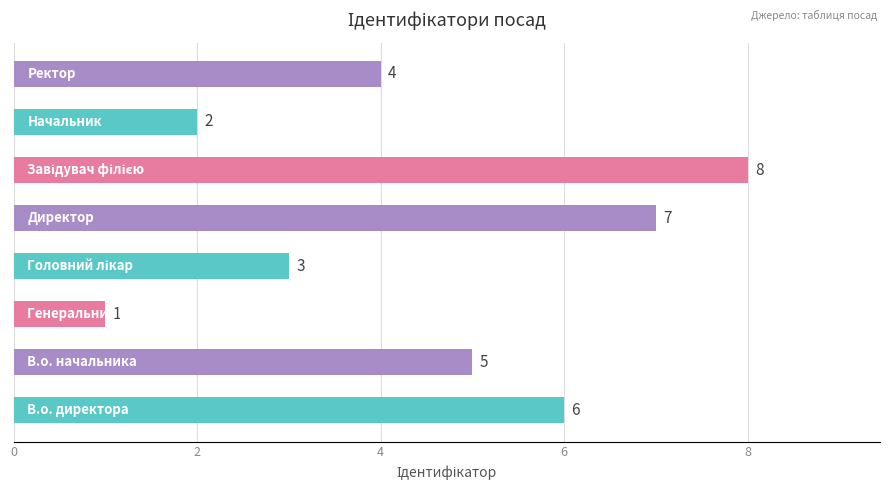

What is the greatest value displayed?

8